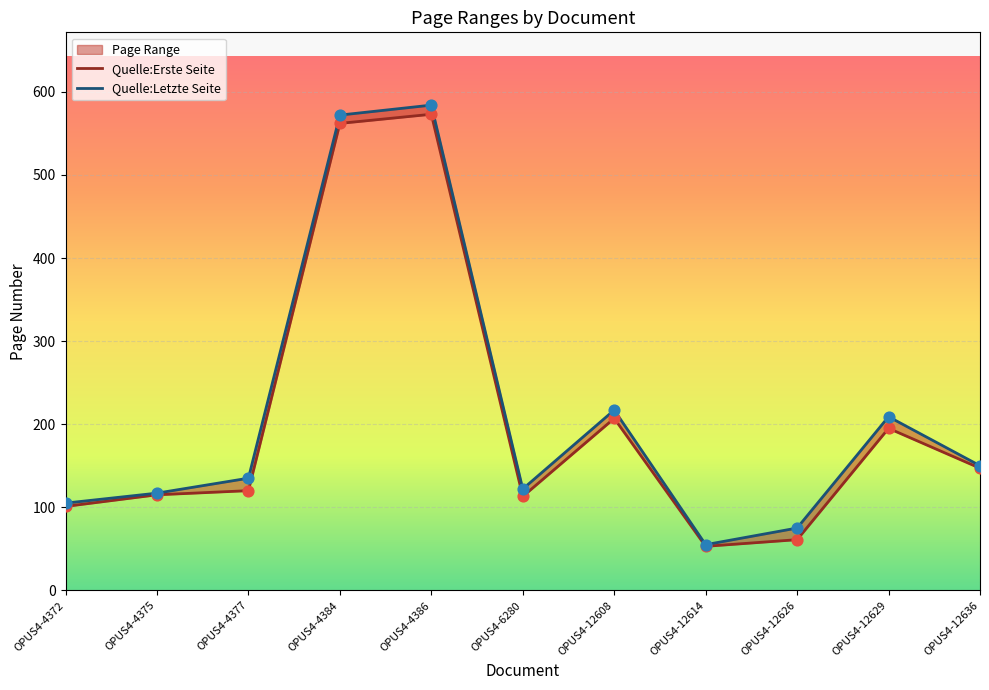

At which category is the sum across all series the highest?

OPUS4-4386